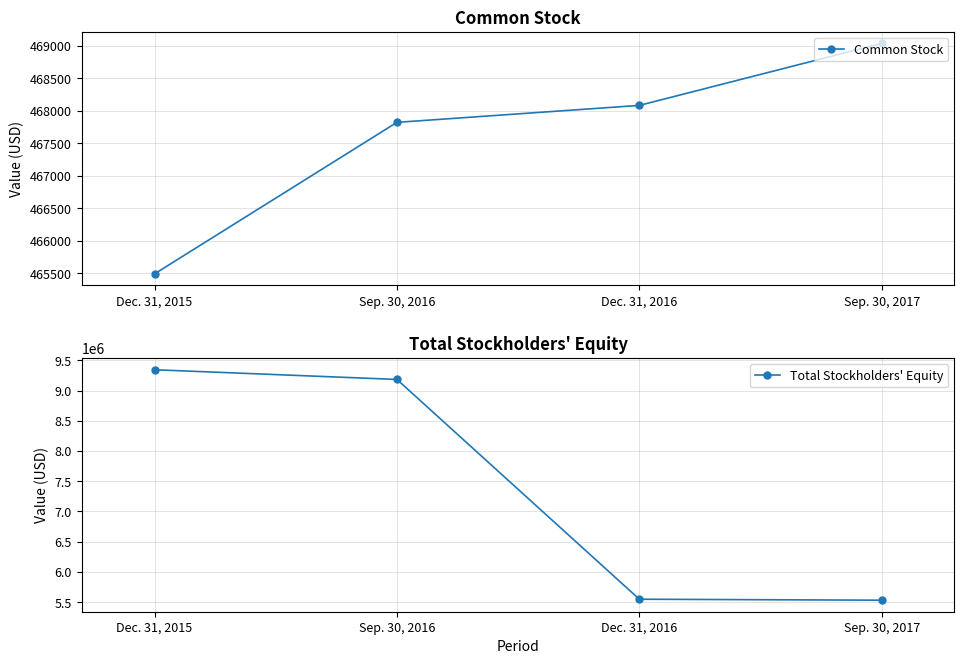

At Sep. 30, 2017, list the series in order from largest to smallest.

Total Stockholders' Equity, Common Stock